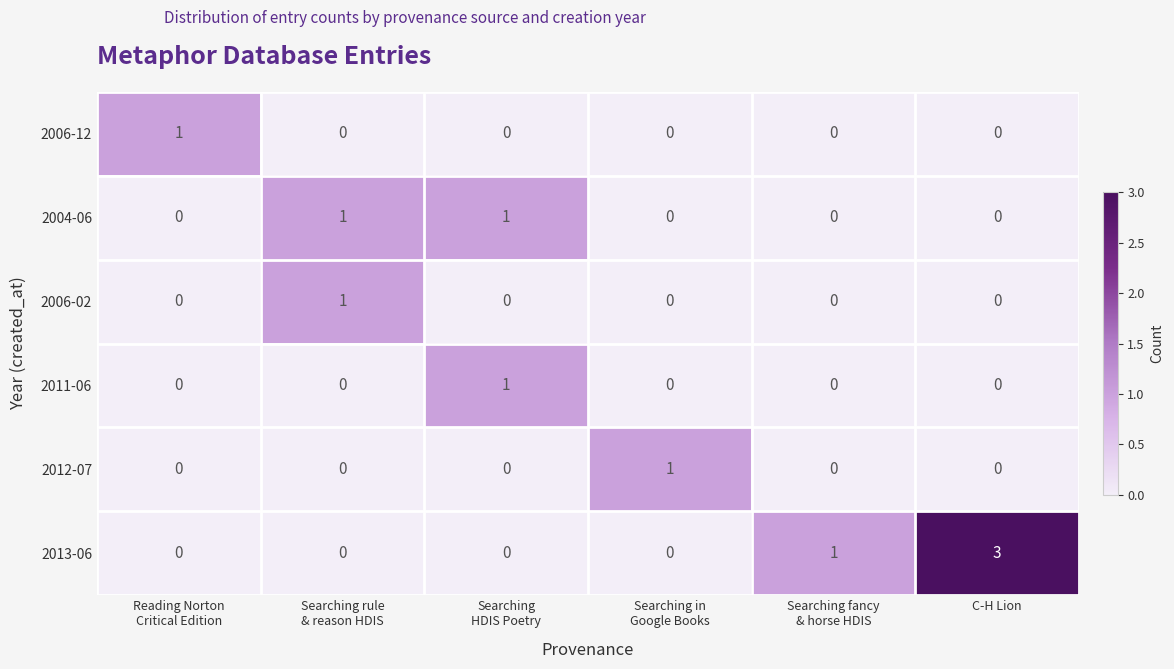

What is the maximum value shown in the chart?

3